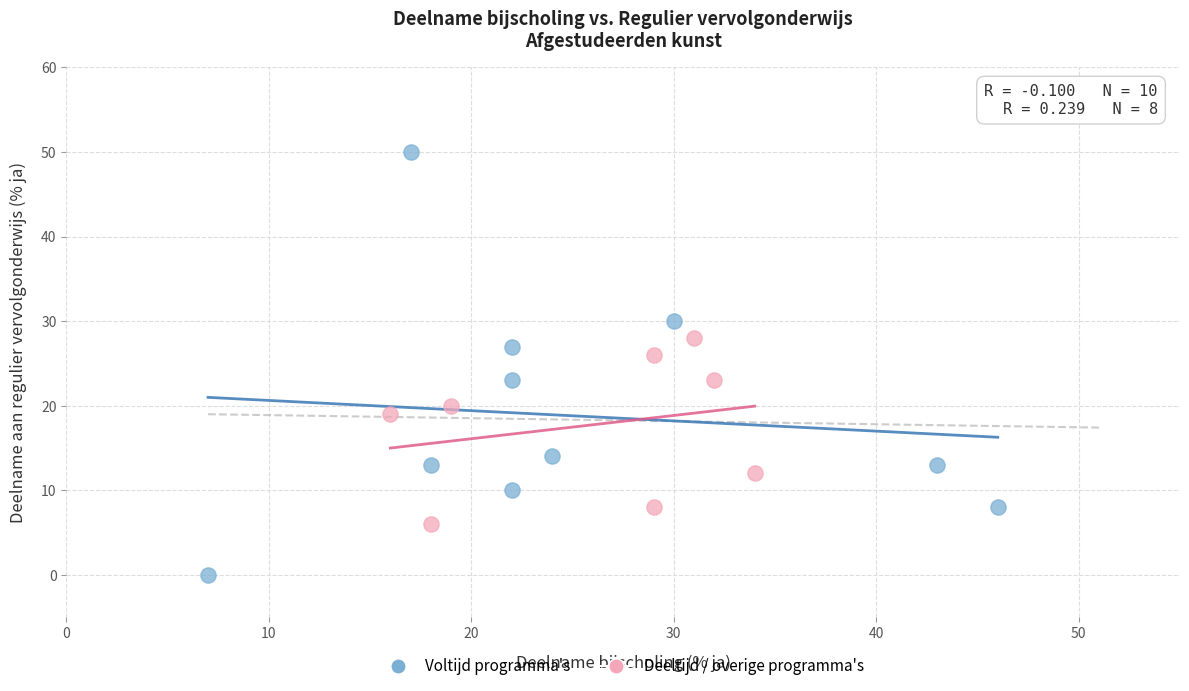

Which series has the largest Y range (max minus min)?

Voltijd programma's